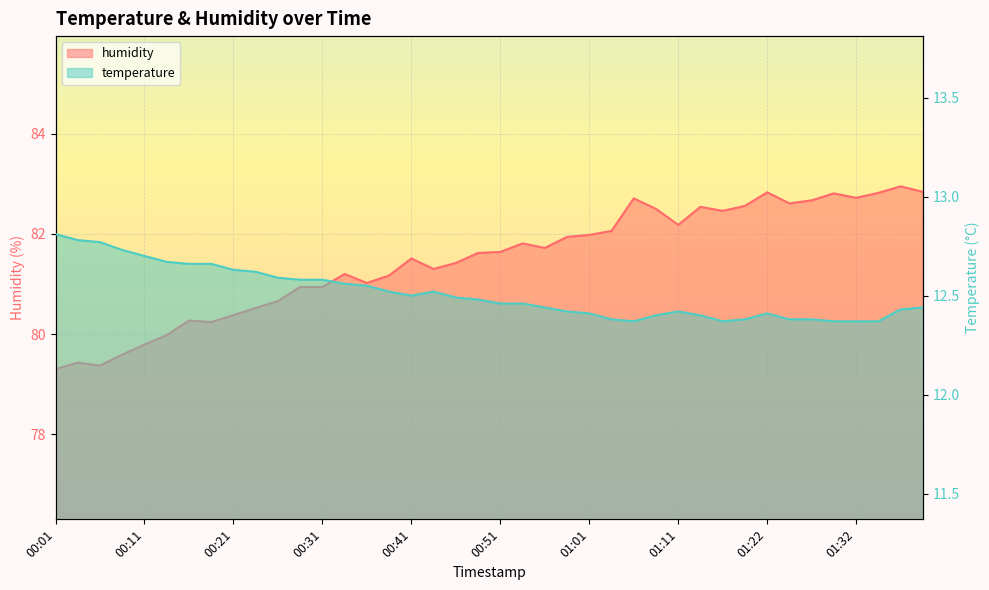

The temperature series shows 12.5 at 00:38. True or false?

True